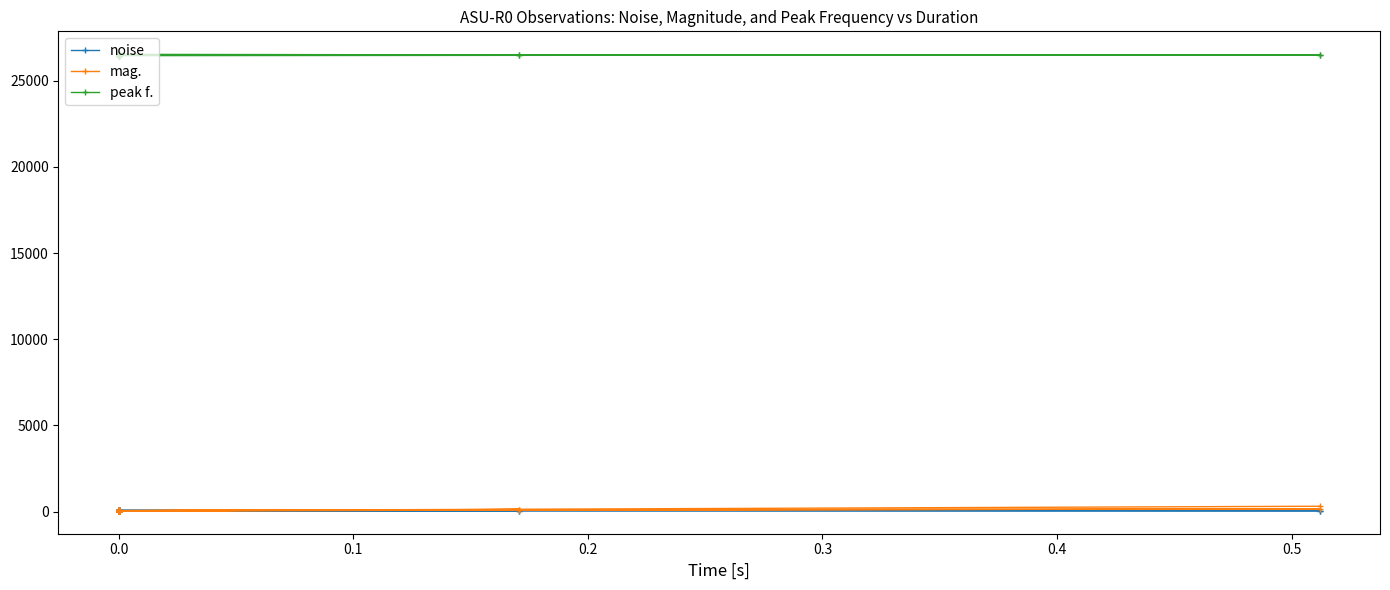

List the series in order of their peak value, lowest first.

noise, mag., peak f.